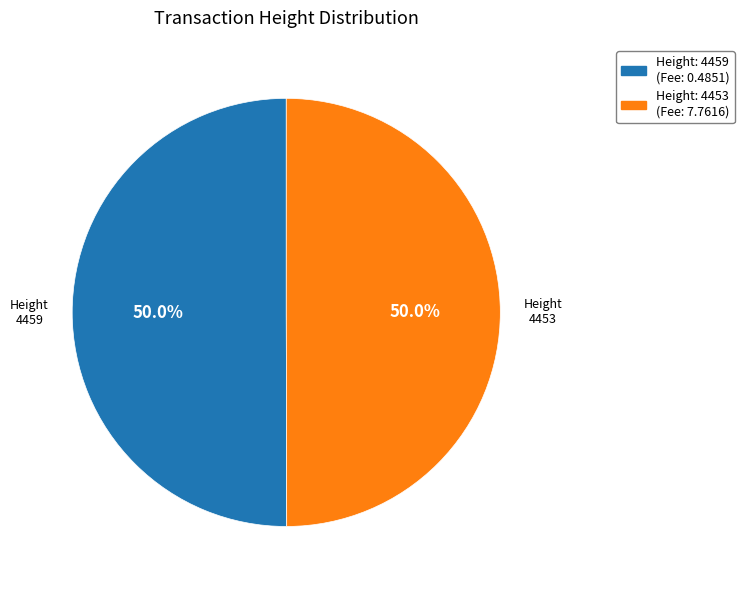

Count the number of slices in the pie.

2